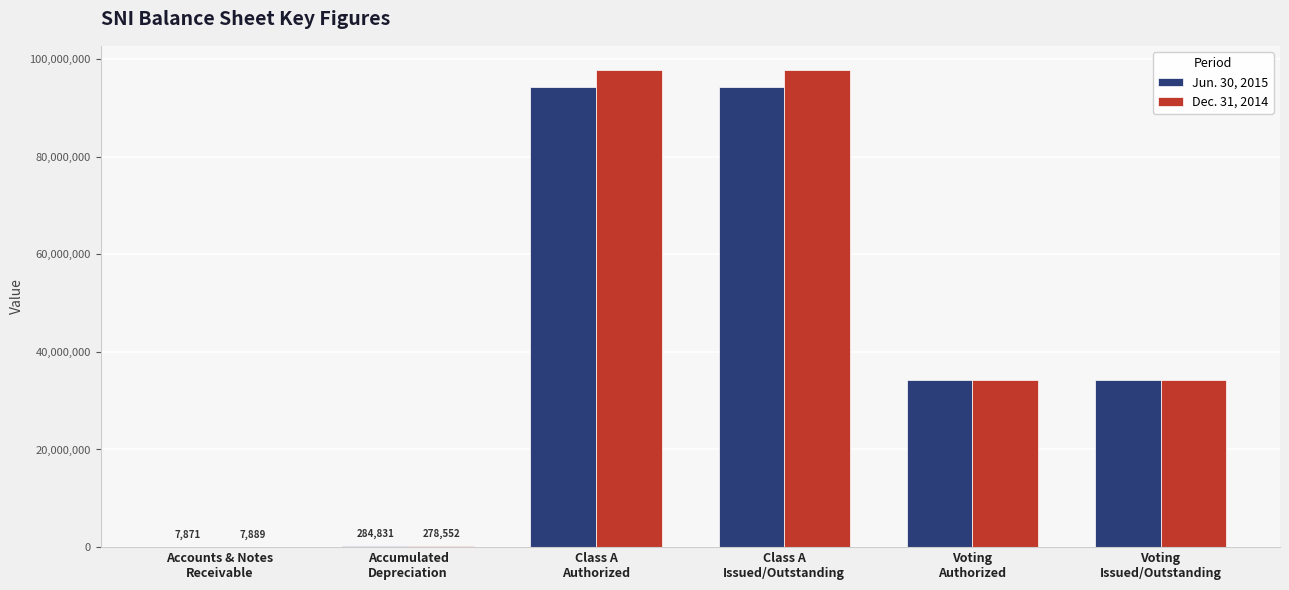

The value of Jun. 30, 2015 at Class A
Authorized is 94199498. True or false?

True